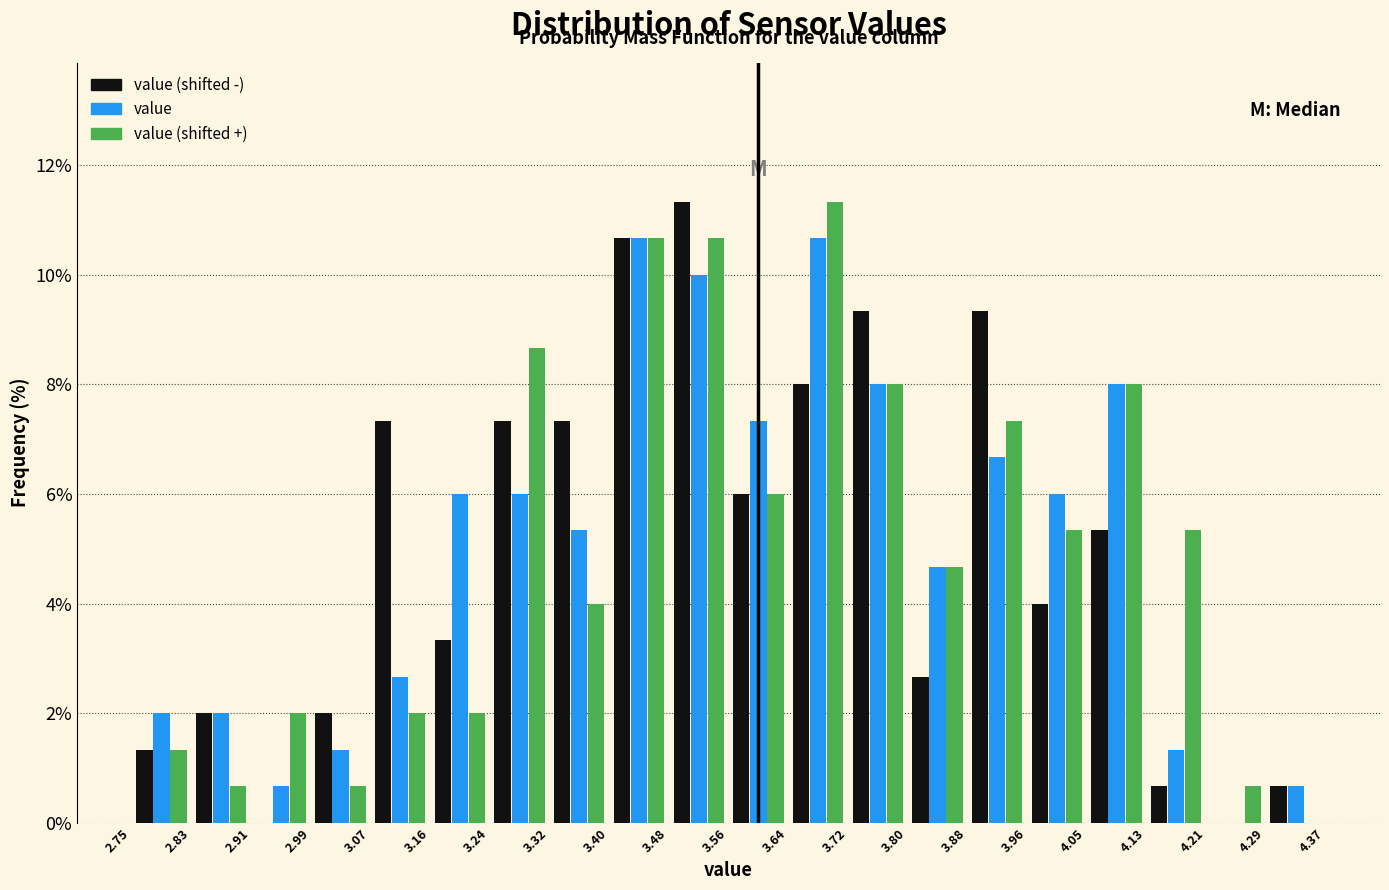

Reading left to right, list every range on the x-axis with the height of the bar of each series over it. The values are not printed on the chart, so give them approximately, as read against the axis.

2.75 to 2.83: value (shifted -)=1.4	value=2.0	value (shifted +)=1.4
2.83 to 2.91: value (shifted -)=2.0	value=2.0	value (shifted +)=0.6
2.91 to 2.99: value (shifted -)=0	value=0.6	value (shifted +)=2.0
2.99 to 3.07: value (shifted -)=2.0	value=1.4	value (shifted +)=0.6
3.07 to 3.16: value (shifted -)=7.4	value=2.6	value (shifted +)=2.0
3.16 to 3.24: value (shifted -)=3.4	value=6.0	value (shifted +)=2.0
3.24 to 3.32: value (shifted -)=7.4	value=6.0	value (shifted +)=8.6
3.32 to 3.40: value (shifted -)=7.4	value=5.4	value (shifted +)=4.0
3.40 to 3.48: value (shifted -)=10.6	value=10.6	value (shifted +)=10.6
3.48 to 3.56: value (shifted -)=11.4	value=10.0	value (shifted +)=10.6
3.56 to 3.64: value (shifted -)=6.0	value=7.4	value (shifted +)=6.0
3.64 to 3.72: value (shifted -)=8.0	value=10.6	value (shifted +)=11.4
3.72 to 3.80: value (shifted -)=9.4	value=8.0	value (shifted +)=8.0
3.80 to 3.88: value (shifted -)=2.6	value=4.6	value (shifted +)=4.6
3.88 to 3.96: value (shifted -)=9.4	value=6.6	value (shifted +)=7.4
3.96 to 4.05: value (shifted -)=4.0	value=6.0	value (shifted +)=5.4
4.05 to 4.13: value (shifted -)=5.4	value=8.0	value (shifted +)=8.0
4.13 to 4.21: value (shifted -)=0.6	value=1.4	value (shifted +)=5.4
4.21 to 4.29: value (shifted -)=0	value=0	value (shifted +)=0.6
4.29 to 4.37: value (shifted -)=0.6	value=0.6	value (shifted +)=0